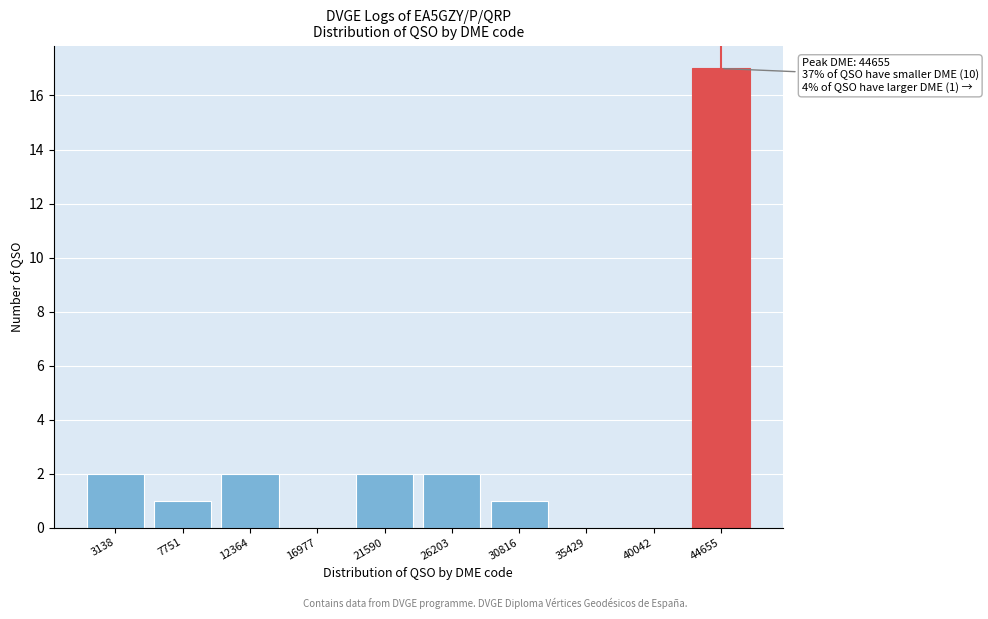

Reading left to right, transcribe all the data shown in this chart.

3138=2	7751=1	12364=2	16977=0	21590=2	26203=2	30816=1	35429=0	40042=0	44655=17